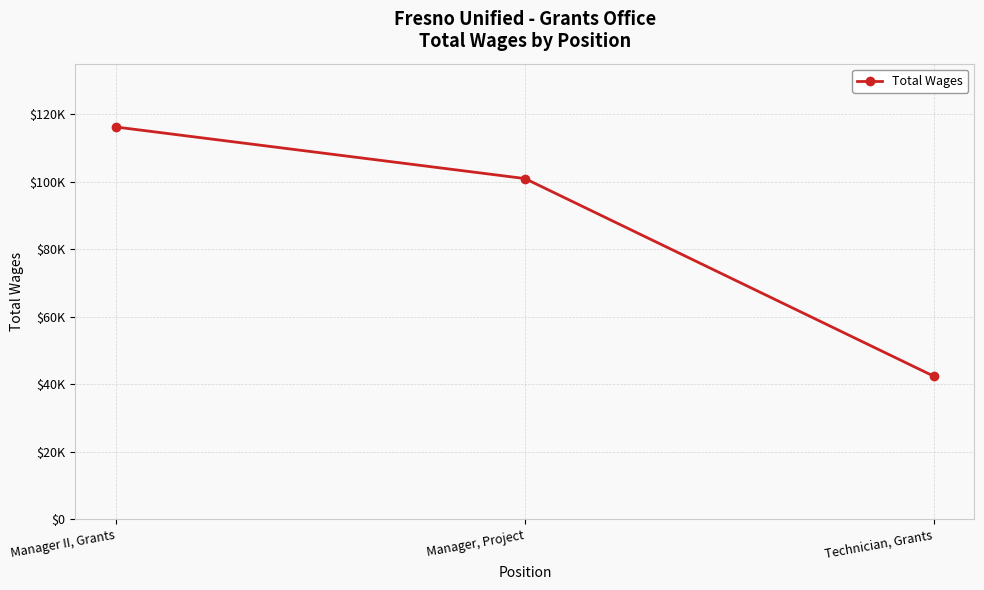

Is this an area chart (filled region under the line)?

No